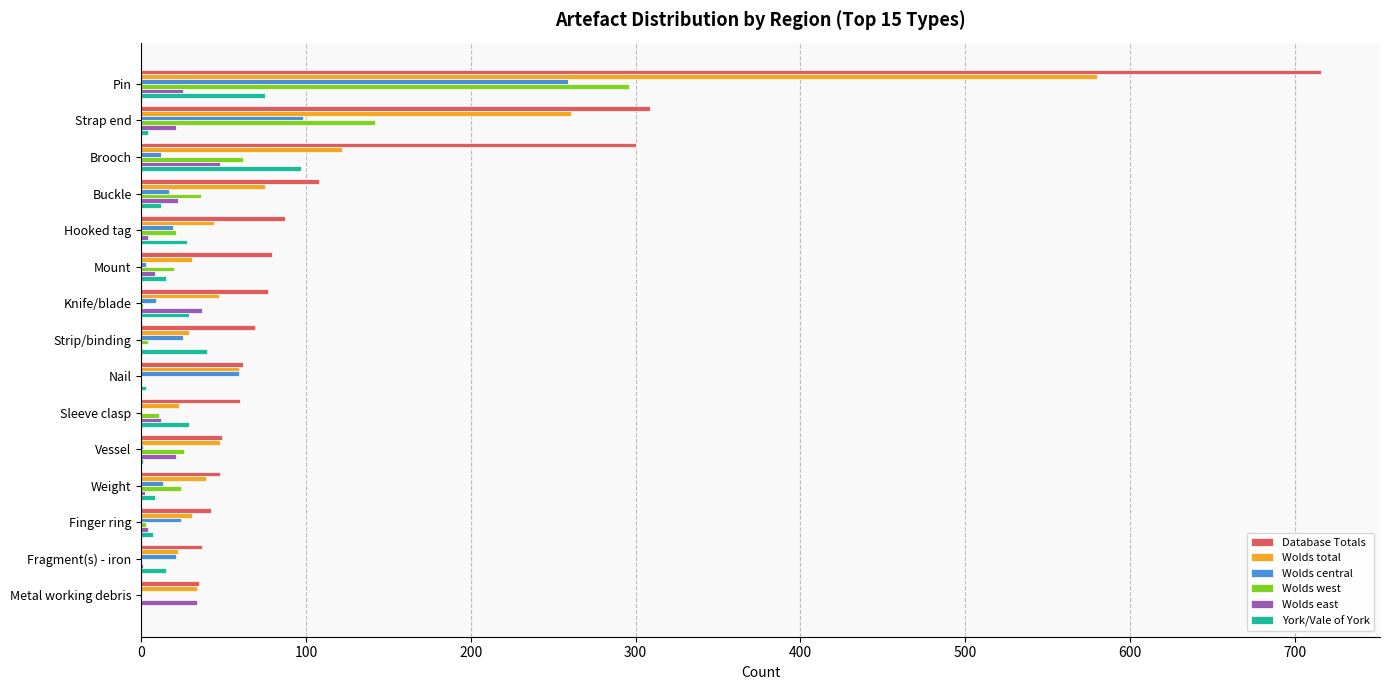

How many series are shown in this chart?

6